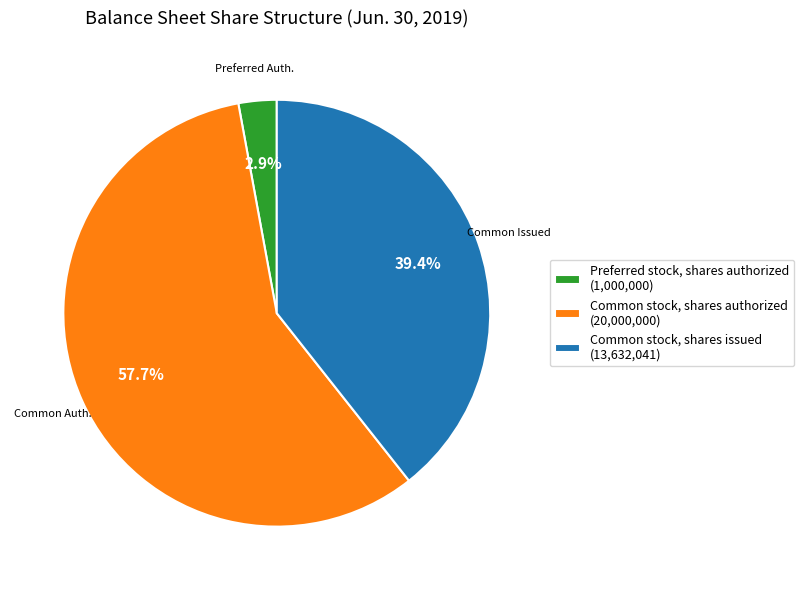

Which slice is the largest?

Common stock, shares authorized